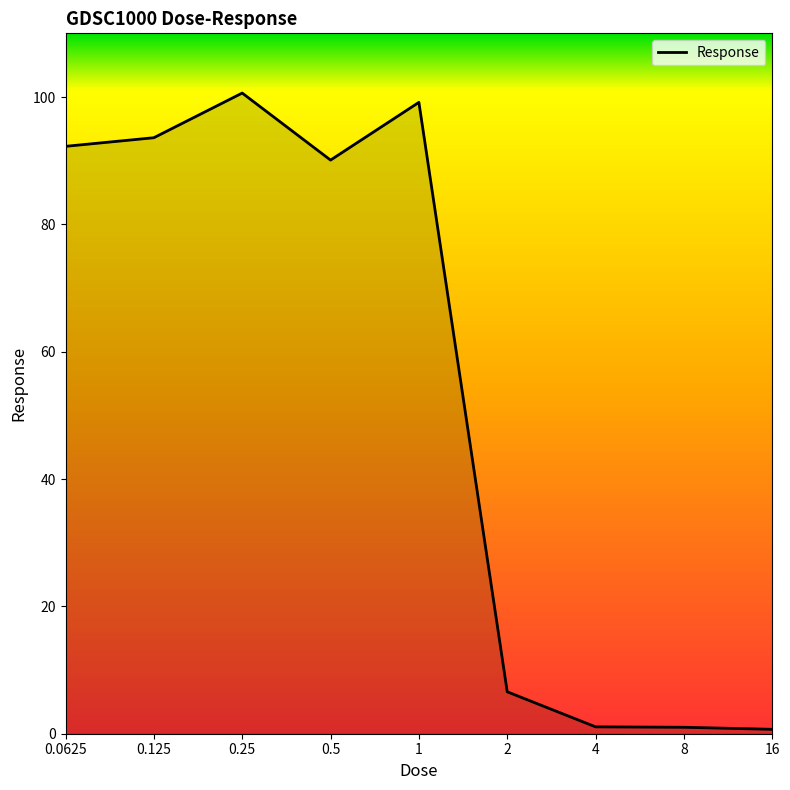

What is the greatest value displayed?

100.6